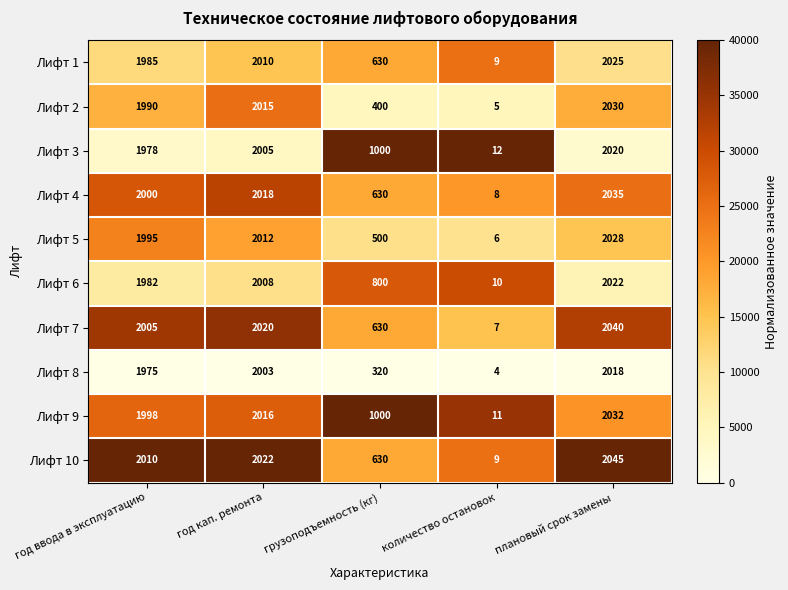

What is the difference between the maximum and minimum values in the Лифт 2 series?

2025